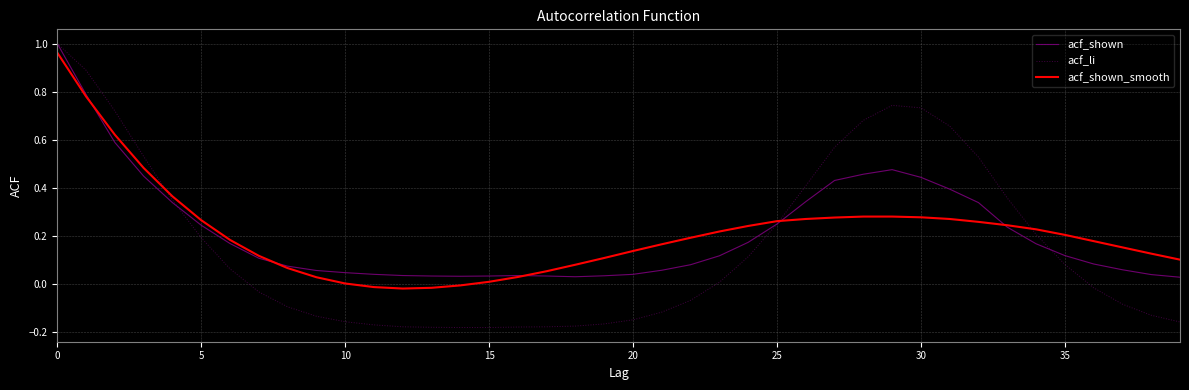

Which series has the largest range (max minus min)?

acf_li